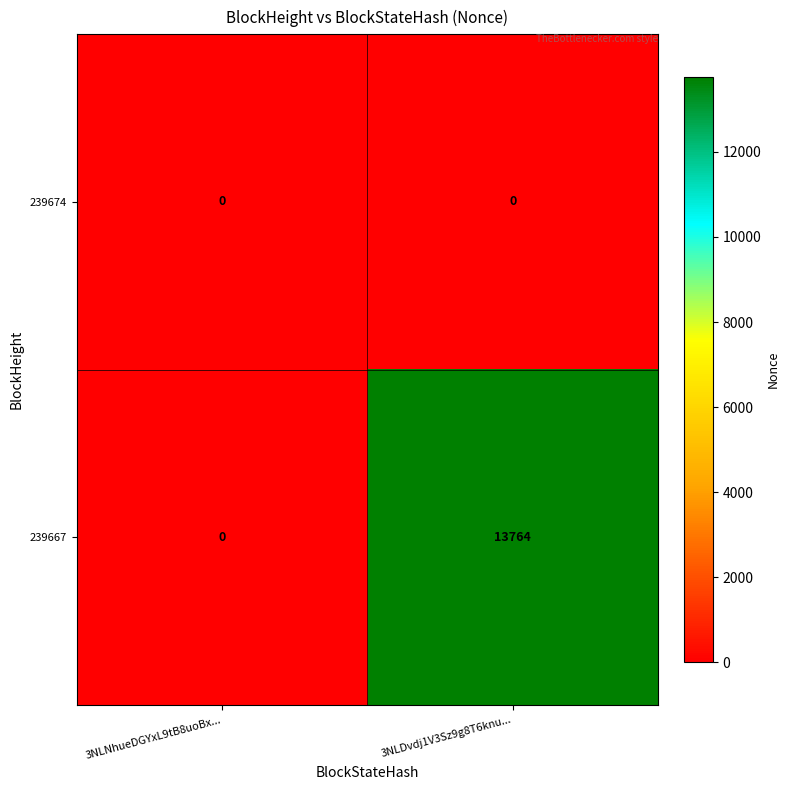

True or false: 239667 has a value of 13764 at 3NLDvdj1V3Sz9g8T6knu....

True